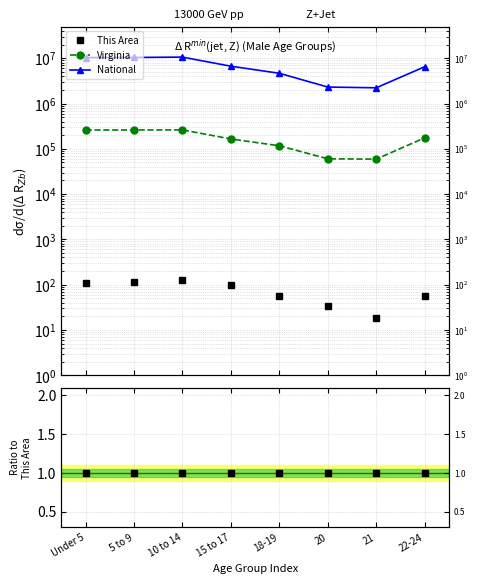

What are all the series names shown in the legend?

This Area, Virginia, National